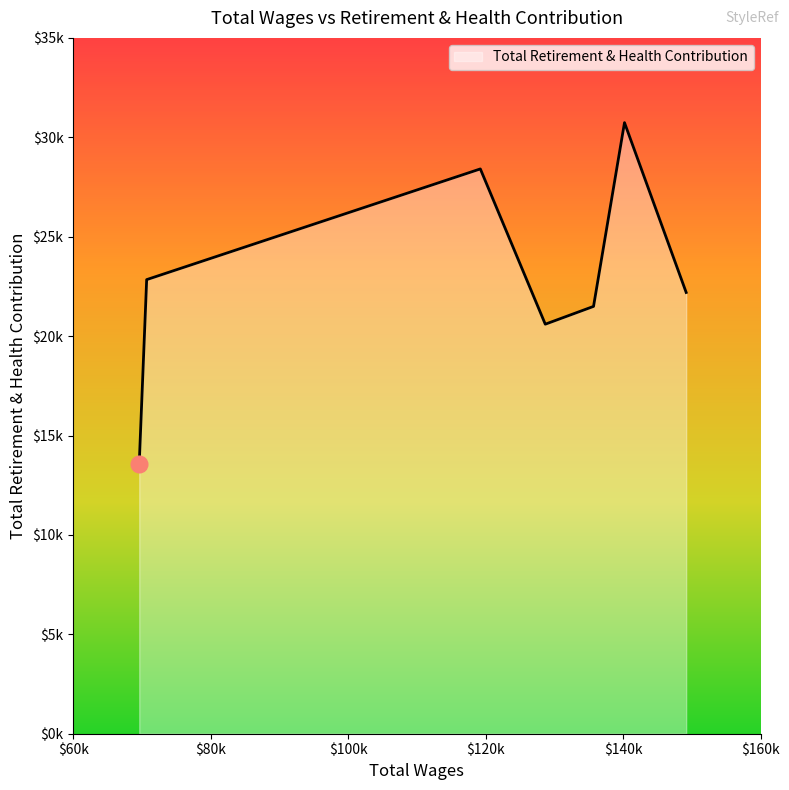

Rank the categories by value from highest to lowest.

140192.0, 119224.0, 70693.0, 149164.0, 135688.0, 128670.0, 69611.0